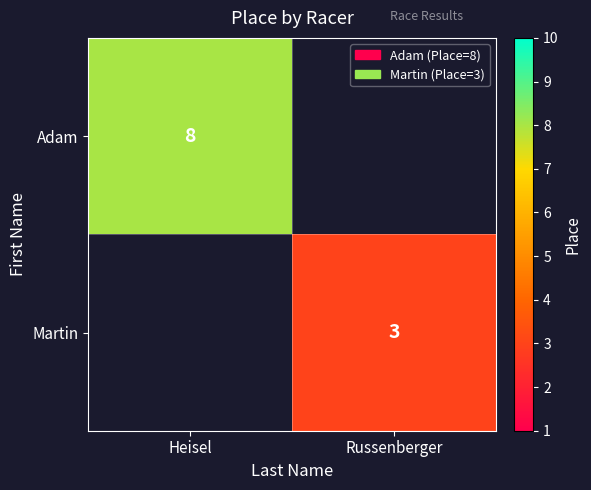

The value of Martin at Russenberger is 1. True or false?

False